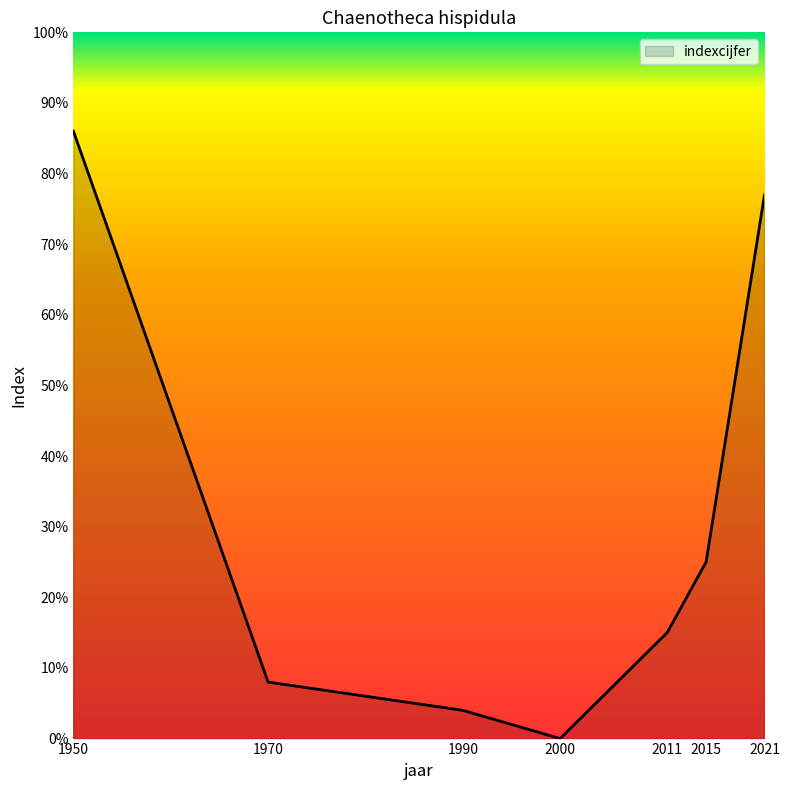

At which label is the value closest to 43?

2015